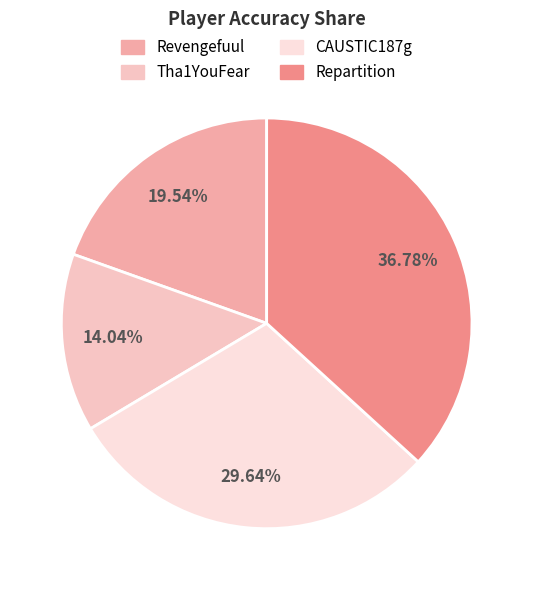

Does Revengefuul account for over 50% of the chart?

No